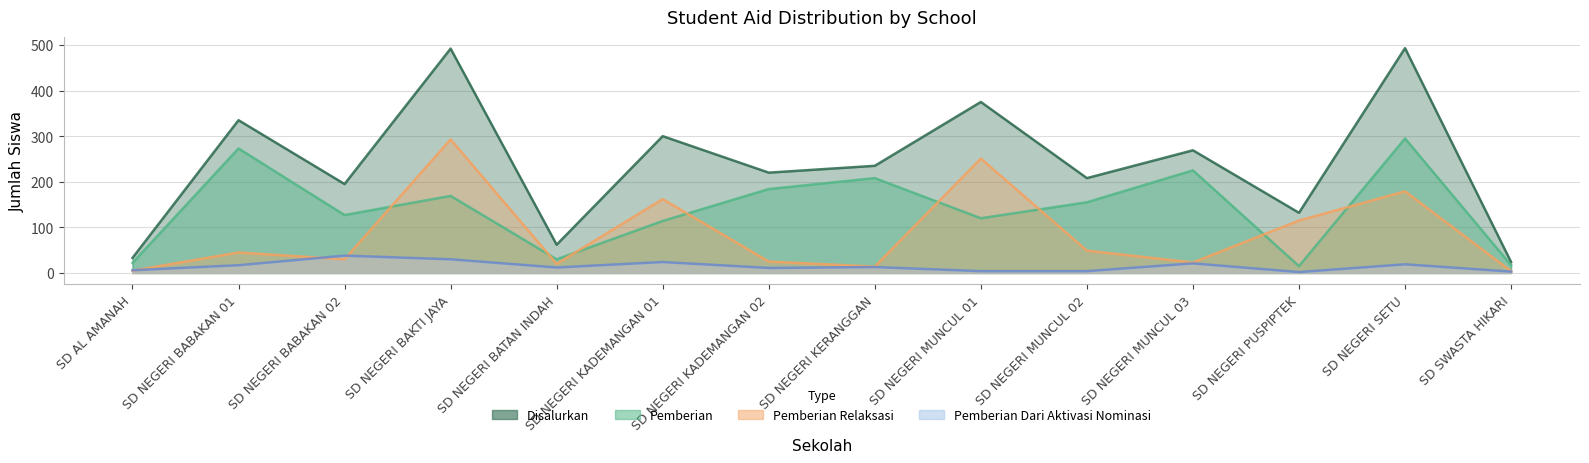

What is the label of the 12th point from the left?

SD NEGERI PUSPIPTEK